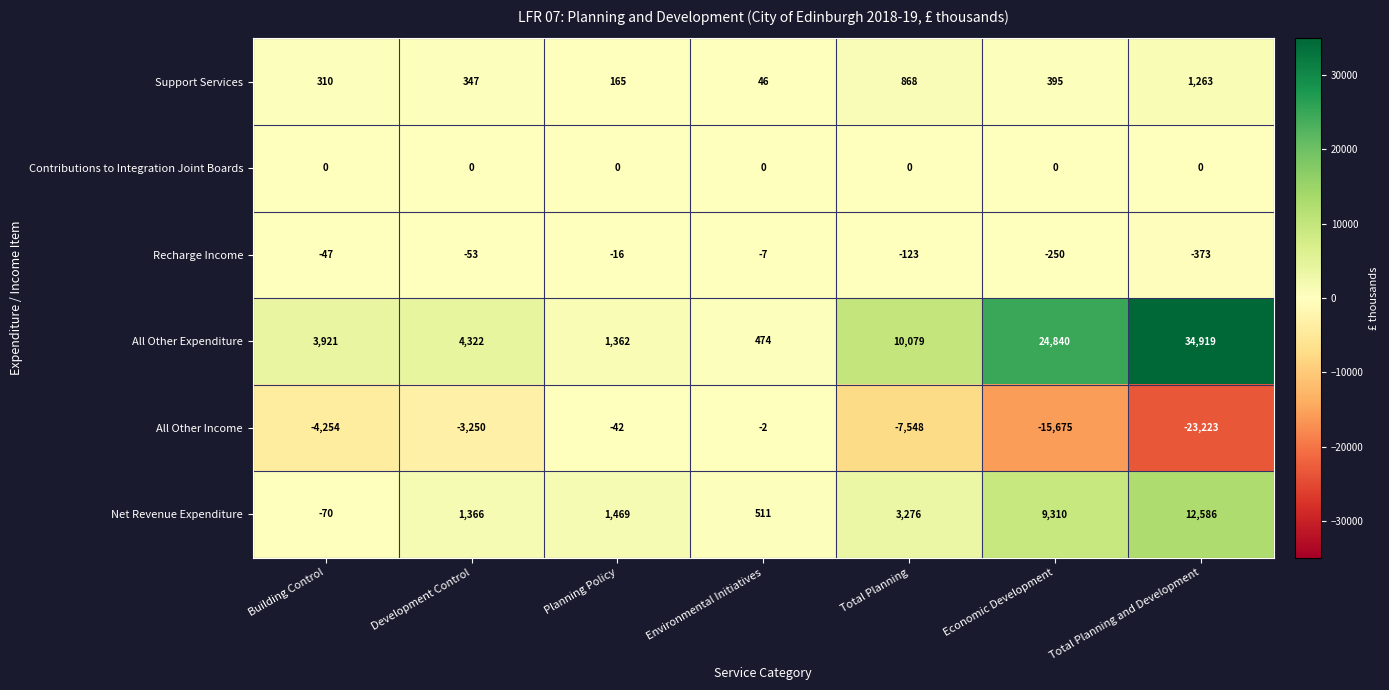

How many data points in Recharge Income are less than -53?

3